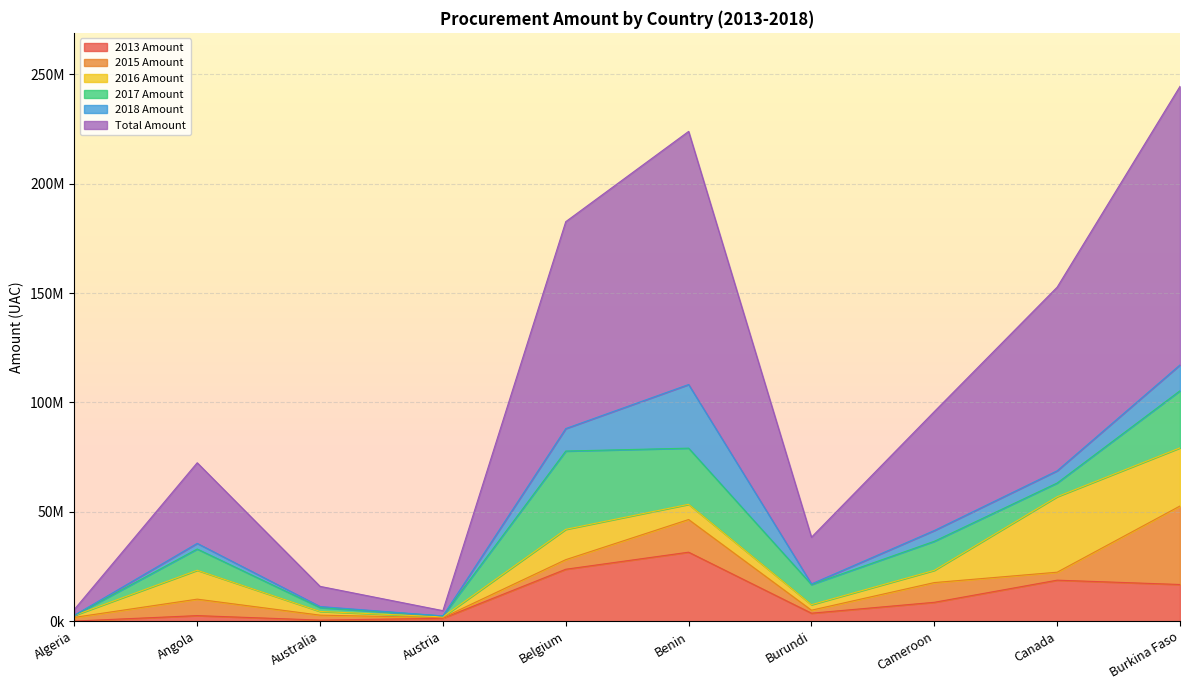

How many values in the 2018 Amount series are below 4920403?

5